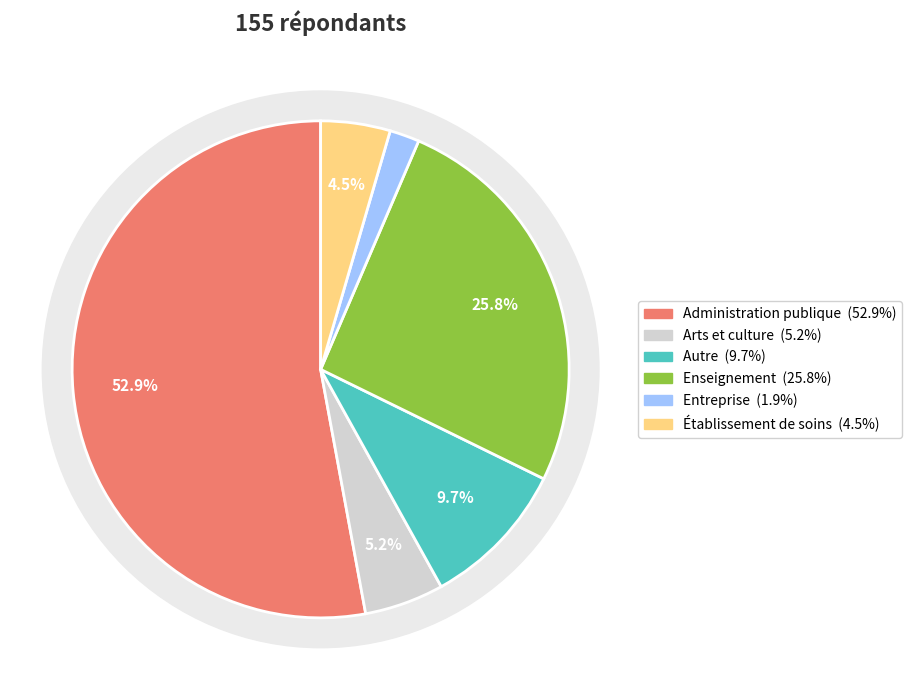

To the nearest percent, what is the average slice percentage?

17%